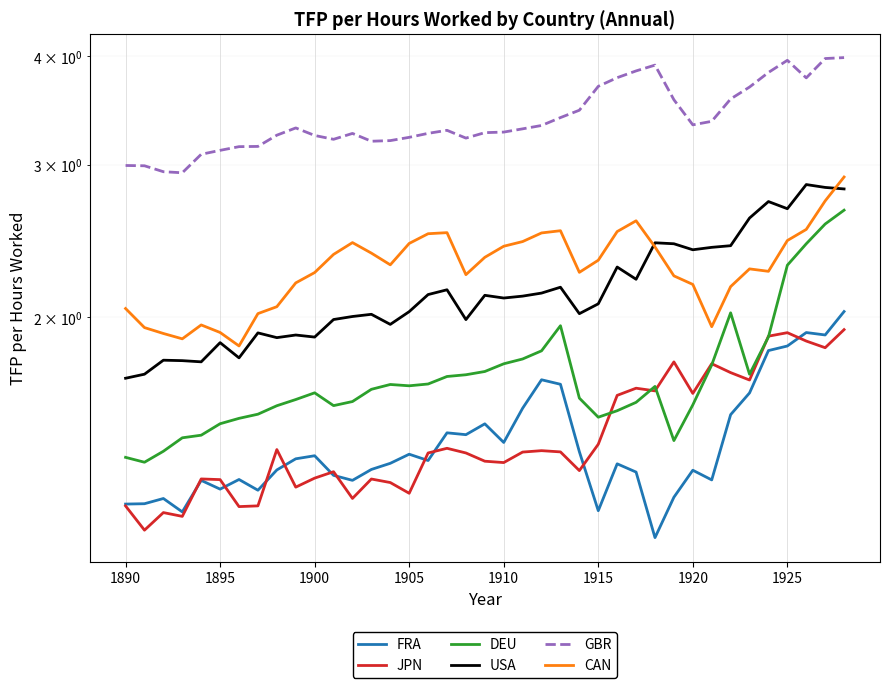

What is the difference between the maximum and second lowest values in the DEU series?

1.3